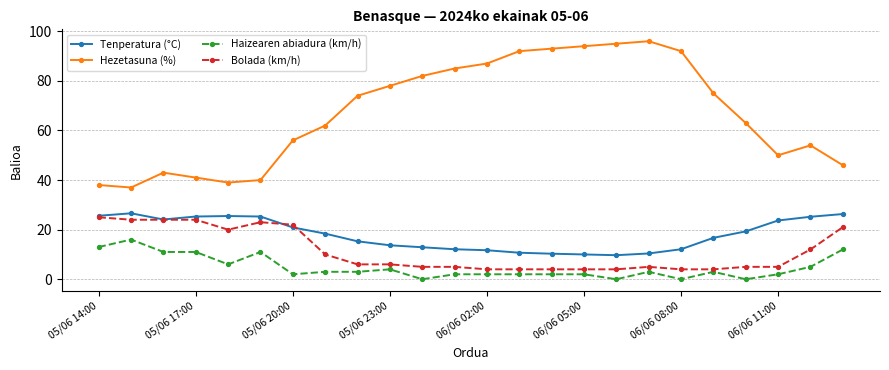

What is the highest value of the Tenperatura (°C) series?

26.6